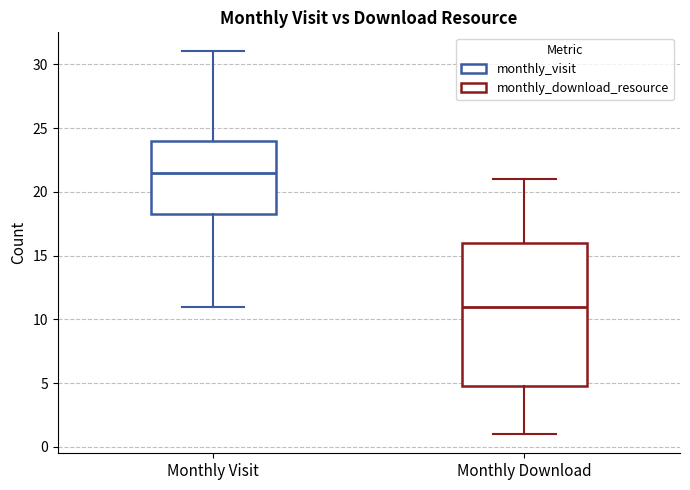

Reading left to right, transcribe this box plot: for each box, give where its median line is, the range the box spans, and where its two whiskers end, as read against the y-axis. The values are not printed on the chart, so give them approximately, as read against the axis.

Monthly Visit: median 21.5, box 18.5 to 24.0, whiskers 11.0 to 31.0
Monthly Download: median 11.0, box 5.0 to 16.0, whiskers 1.0 to 21.0